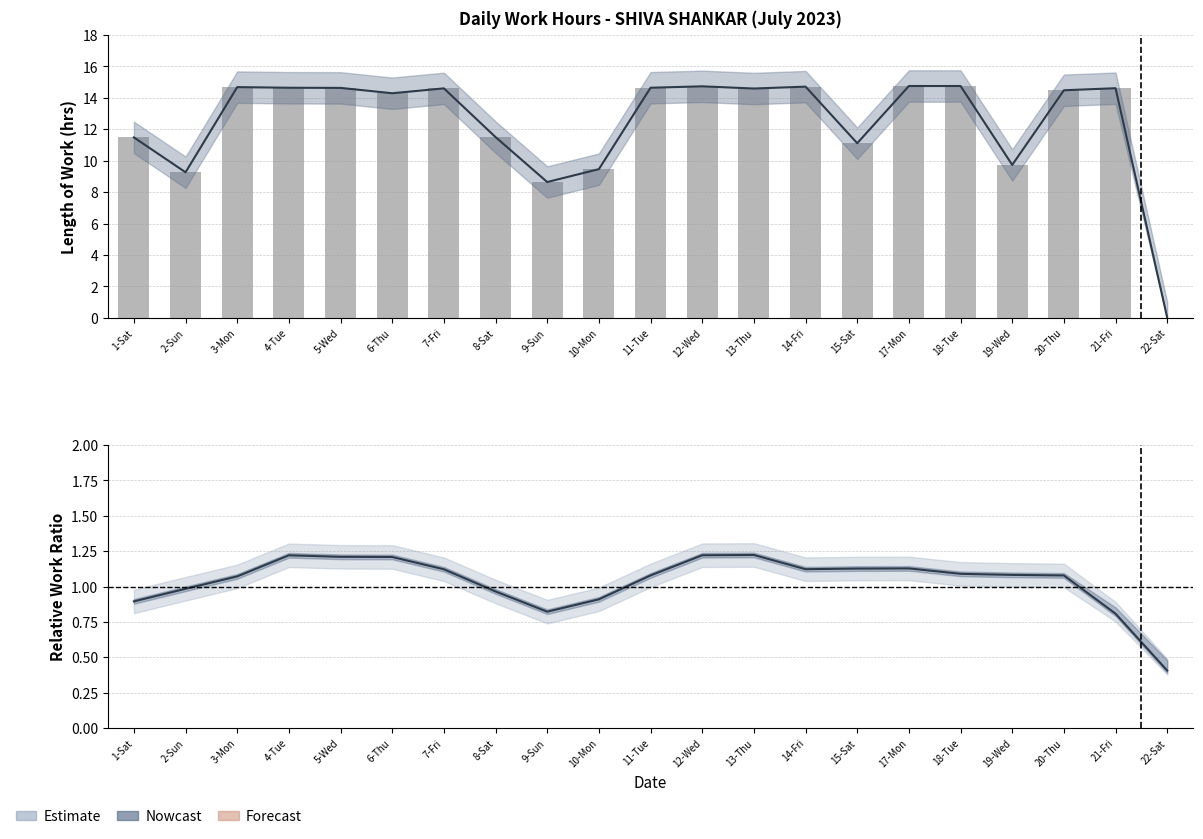

Reading left to right, what are all the values shown in this chart?

11.5	9.3	14.7	14.6	14.6	14.3	14.6	11.5	8.6	9.5	14.6	14.7	14.6	14.7	11.1	14.8	14.8	9.7	14.5	14.6	0.0